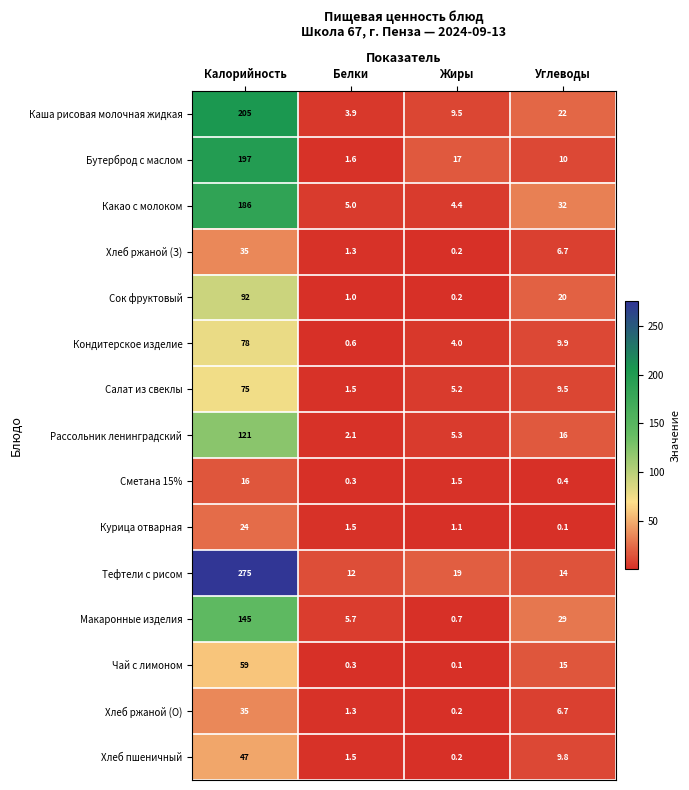

Which series has the widest spread of values?

Тефтели с рисом